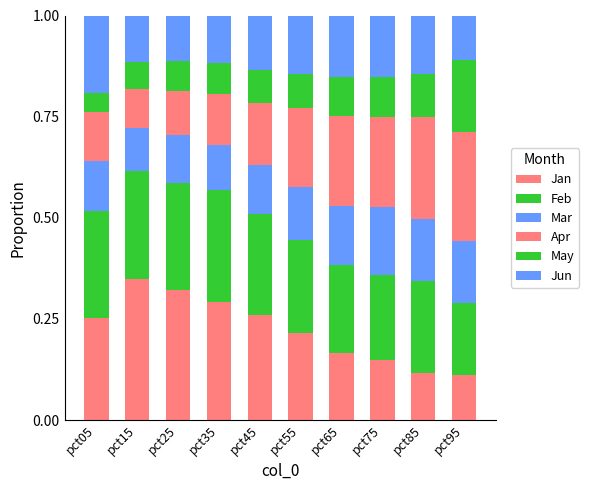

What is the total value across all series at pct45?

1.0